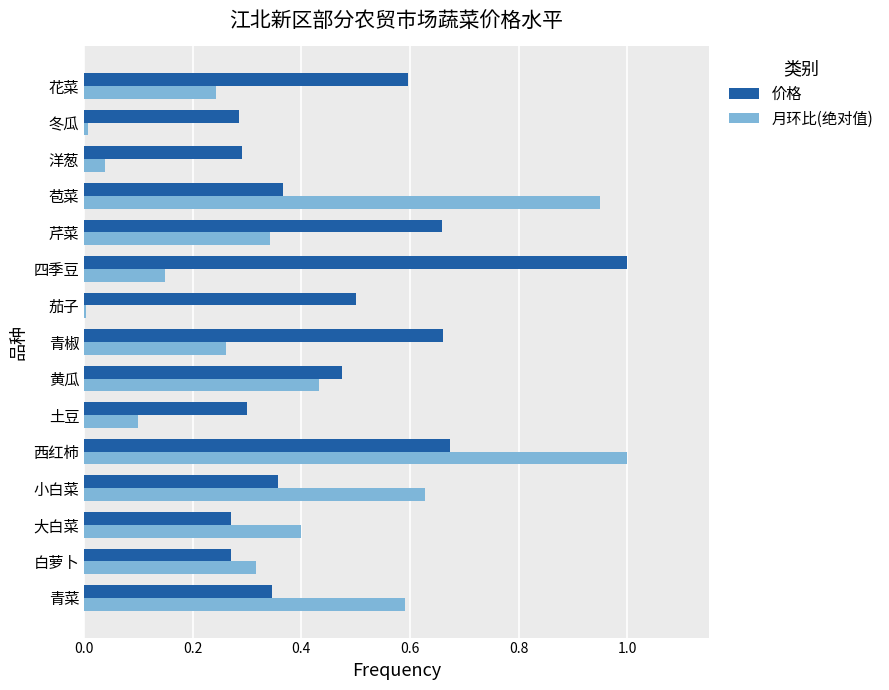

What is the sum of the 价格 values at 黄瓜 and 青椒?

1.1